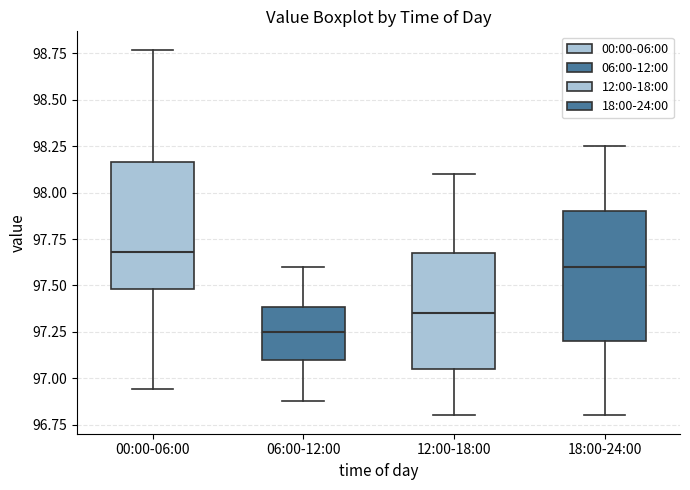

Where does the upper whisker of the box for 00:00-06:00 end on the y-axis? The values are not printed on the chart, so give them approximately, as read against the axis.

98.75